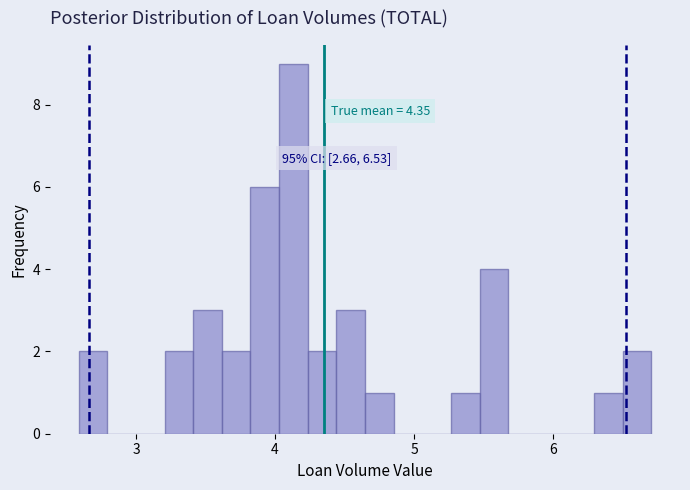

Around what value on the x-axis is the tallest bar? Give the approximate position of its centre, as read against the axis.

4.1